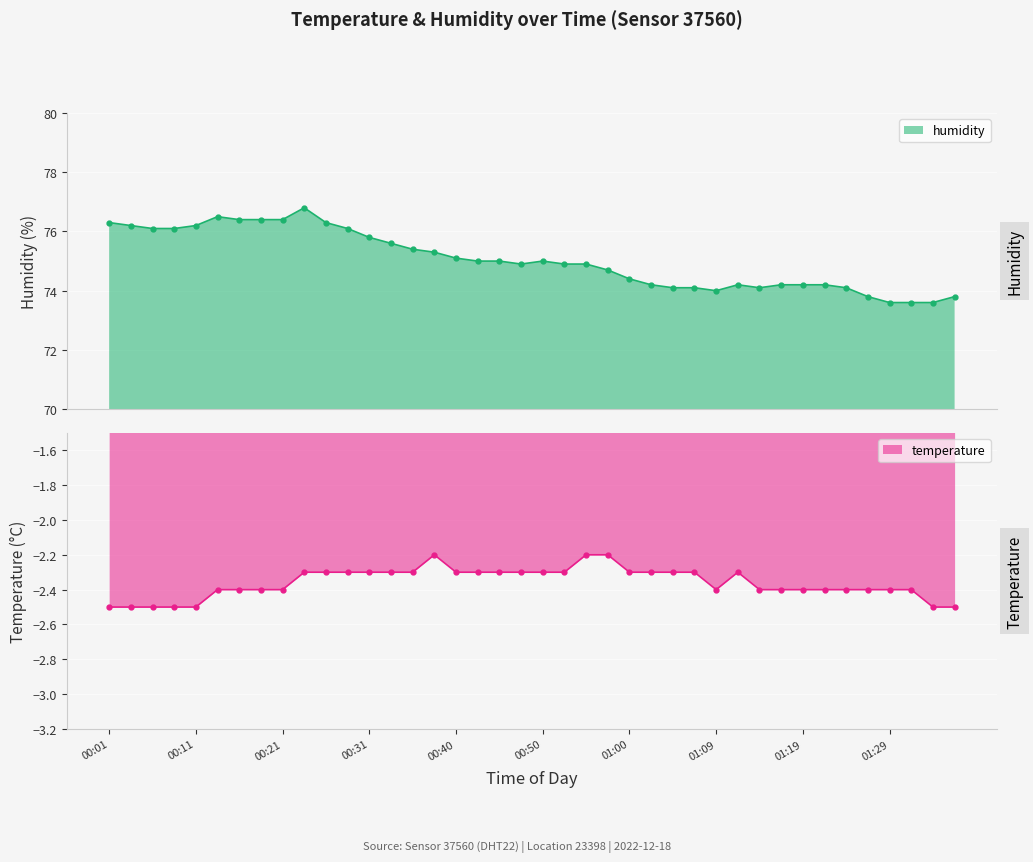

How many data points does each series have?

40